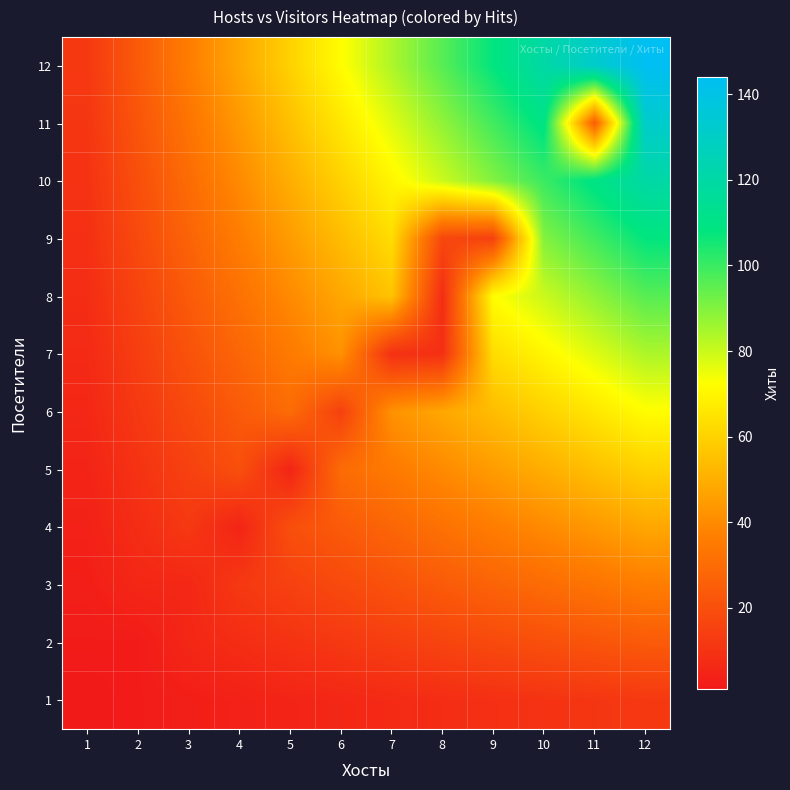

Reading left to right, extract all data points from this chart.

1: 1=1	2=2	3=3	4=4	5=5	6=6	7=7	8=8	9=9	10=10	11=11	12=12
2: 1=2	2=2	3=6	4=8	5=10	6=12	7=14	8=16	9=18	10=20	11=22	12=24
3: 1=3	2=6	3=6	4=12	5=15	6=18	7=21	8=24	9=27	10=30	11=33	12=36
4: 1=4	2=8	3=12	4=5	5=20	6=24	7=28	8=32	9=36	10=40	11=44	12=48
5: 1=5	2=10	3=15	4=20	5=5	6=30	7=35	8=40	9=45	10=50	11=55	12=60
6: 1=6	2=12	3=18	4=24	5=30	6=15	7=42	8=48	9=54	10=60	11=66	12=72
7: 1=7	2=14	3=21	4=28	5=35	6=42	7=9	8=9	9=63	10=70	11=77	12=84
8: 1=8	2=16	3=24	4=32	5=40	6=48	7=56	8=8	9=72	10=80	11=88	12=96
9: 1=9	2=18	3=27	4=36	5=45	6=54	7=63	8=17	9=15	10=90	11=99	12=108
10: 1=10	2=20	3=30	4=40	5=50	6=60	7=70	8=80	9=90	10=100	11=110	12=120
11: 1=11	2=22	3=33	4=44	5=55	6=66	7=77	8=88	9=99	10=110	11=25	12=132
12: 1=12	2=24	3=36	4=48	5=60	6=72	7=84	8=96	9=108	10=120	11=132	12=144